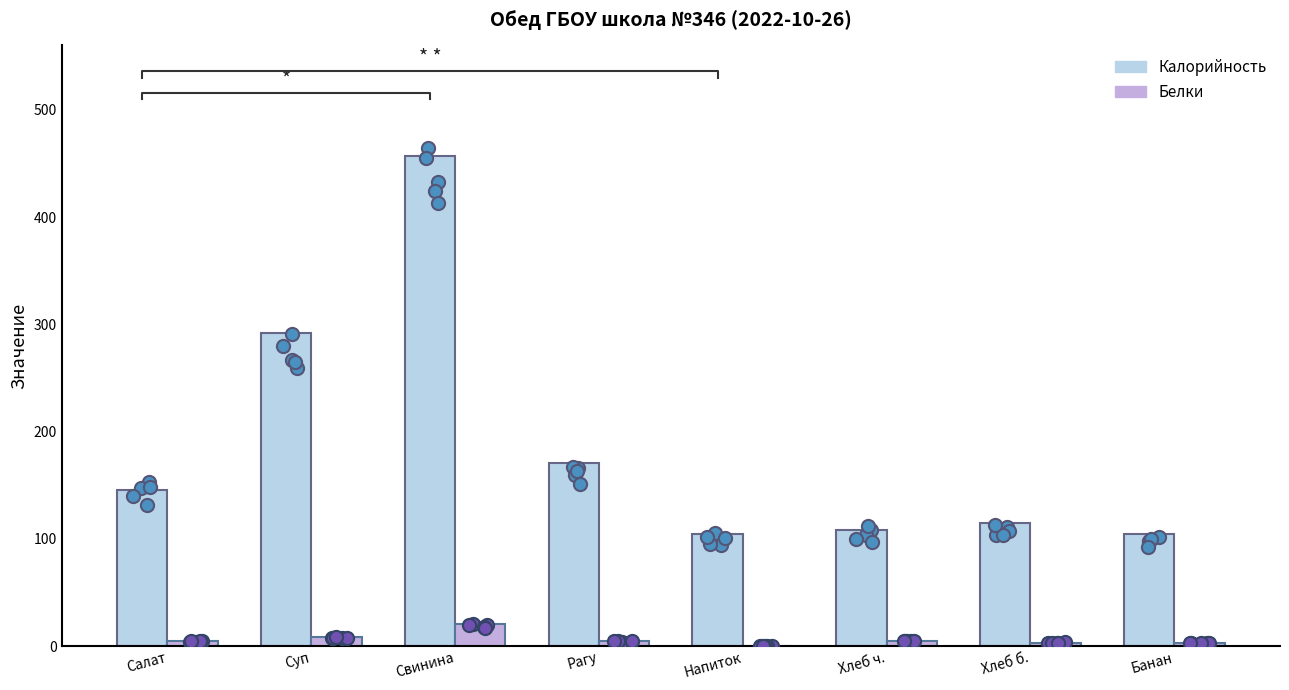

Which series has the widest spread of Y values?

Калорийность